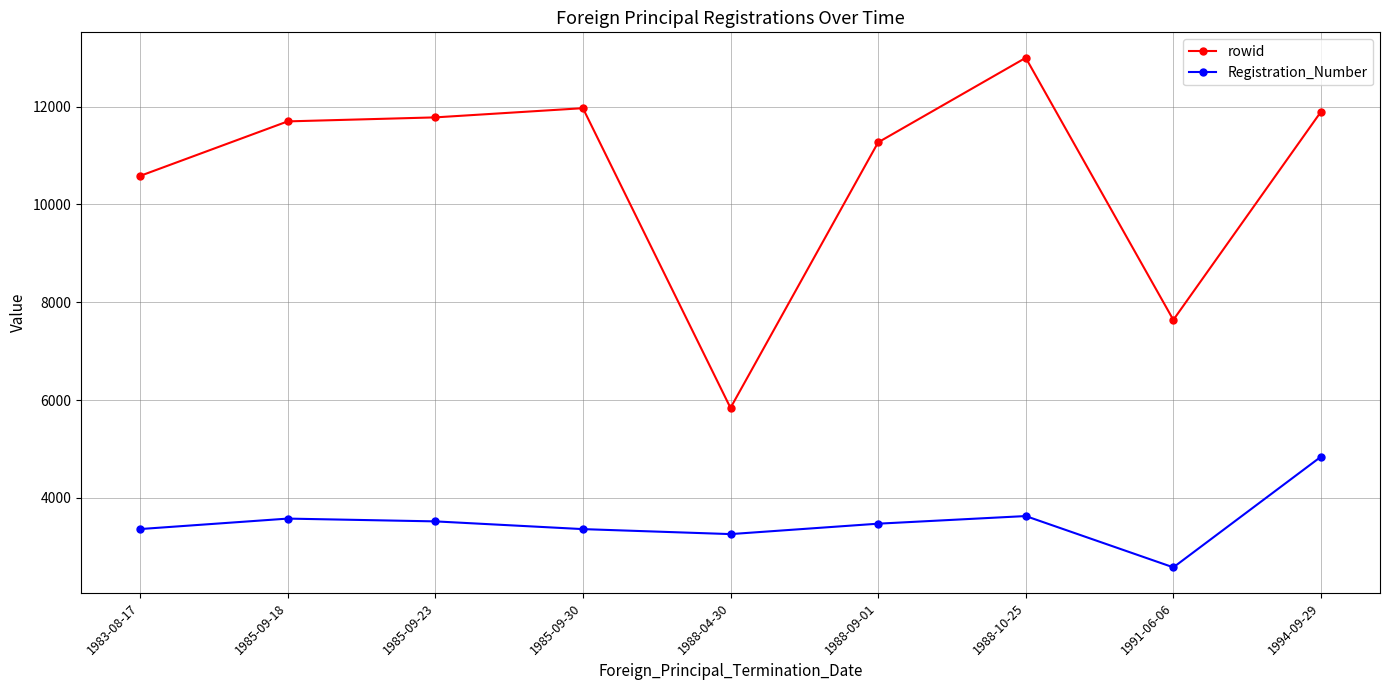

What is the average value of the rowid series?

10631